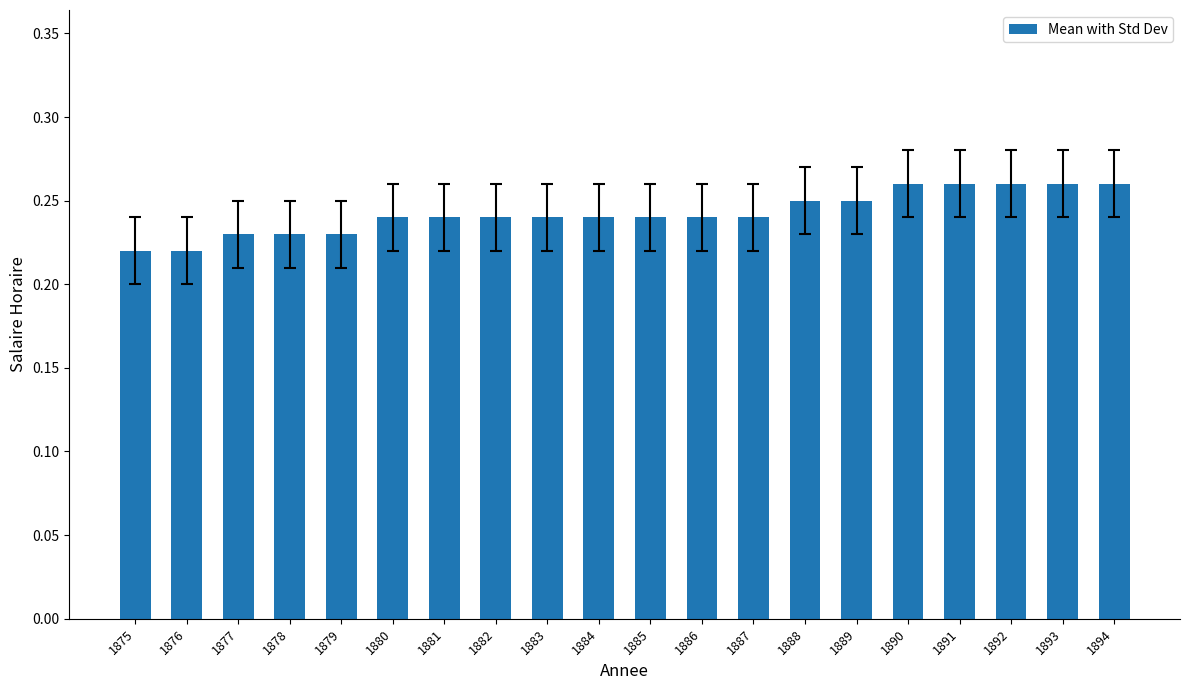

Between 1877 and 1886, which is larger?

1886